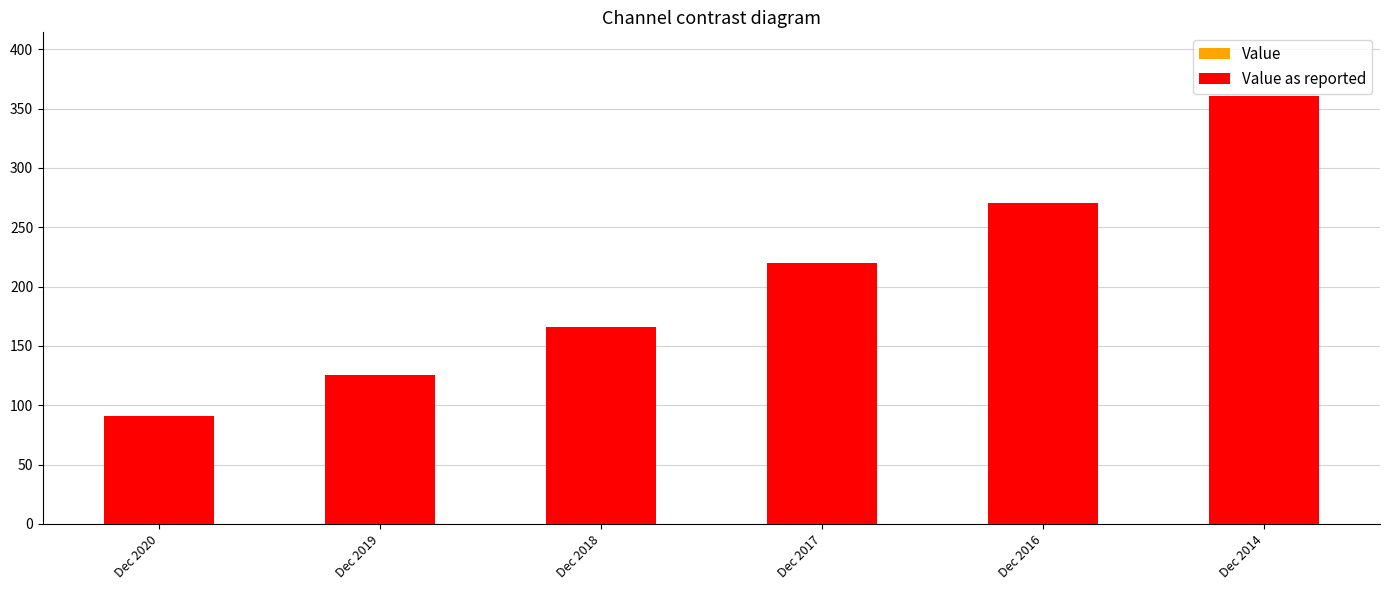

What are all the series names shown in the legend?

Value, Value as reported